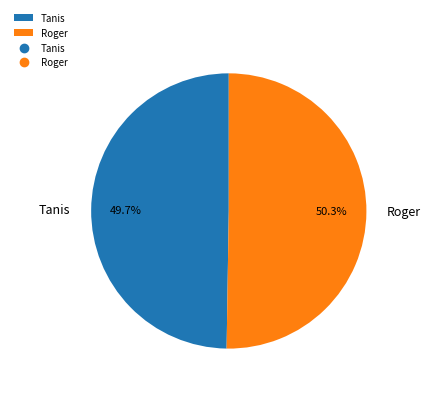

How much of the chart is everything except Roger?

49.7%